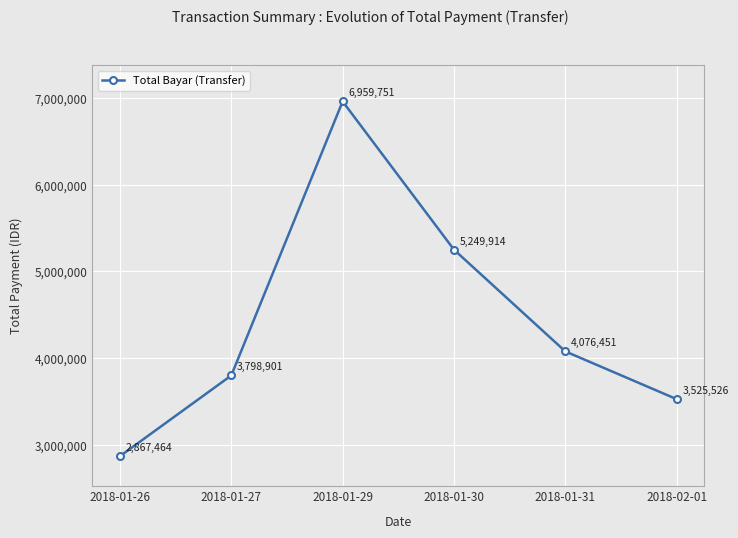

Reading left to right, extract all data points from this chart.

2867464	3798901	6959751	5249914	4076451	3525526